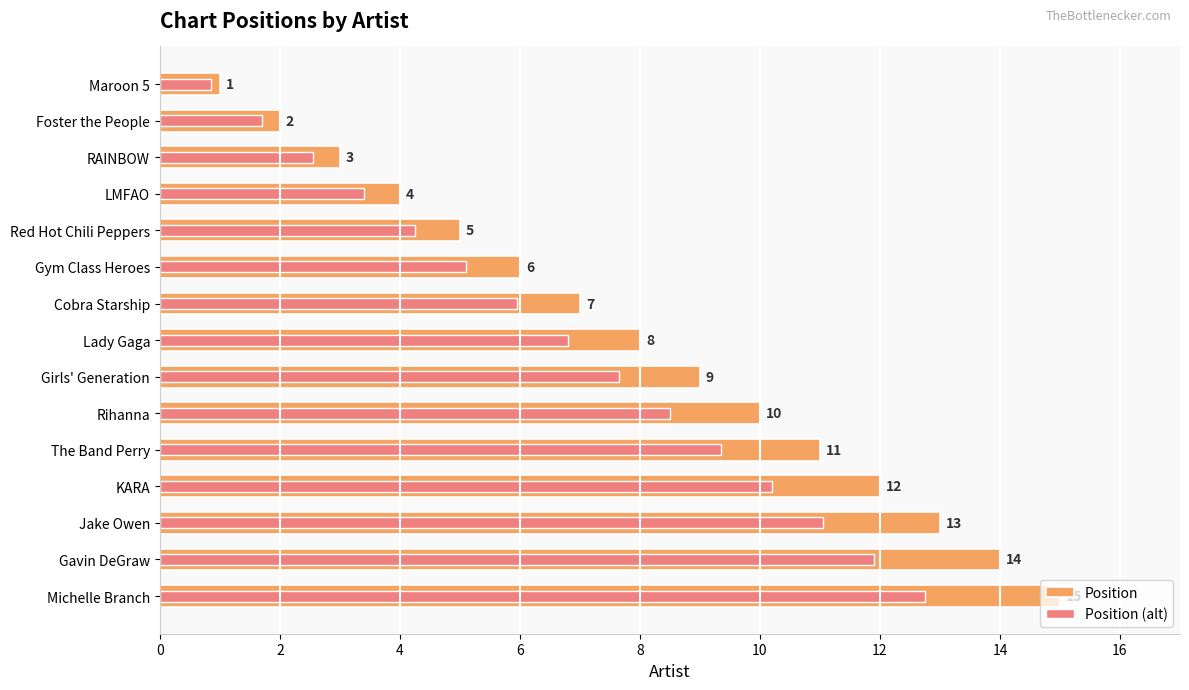

What are all the series names shown in the legend?

Position, Position (alt)